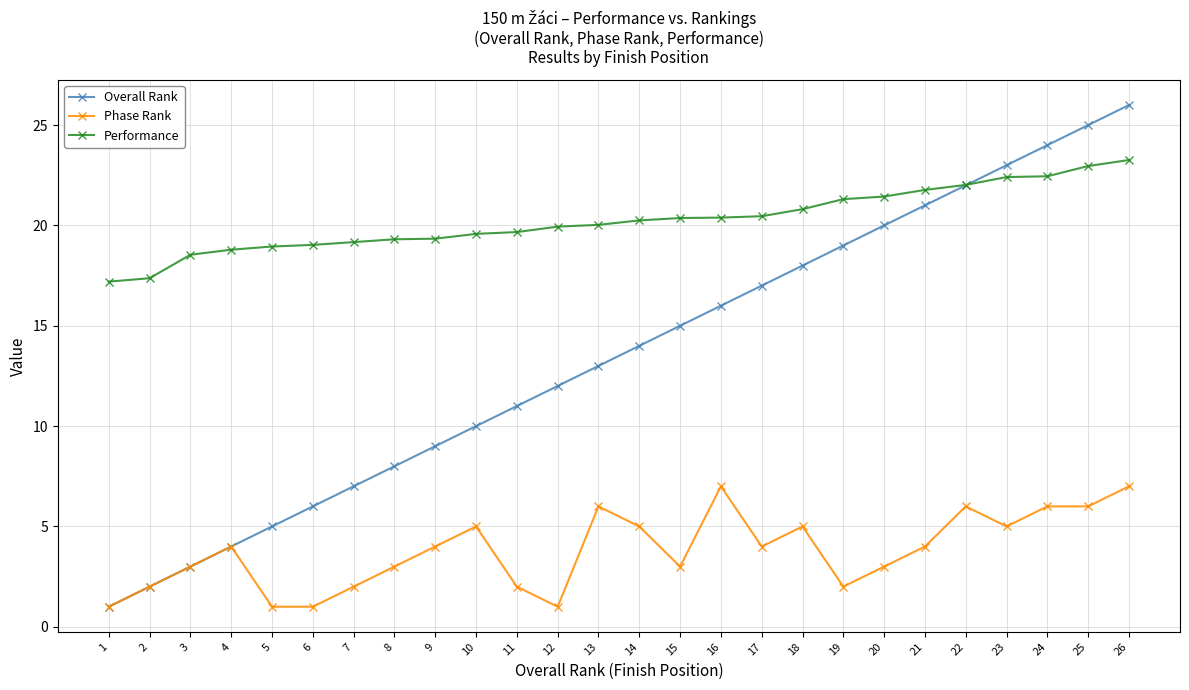

Rank the series by their maximum value, from lowest to highest.

Phase Rank, Performance, Overall Rank